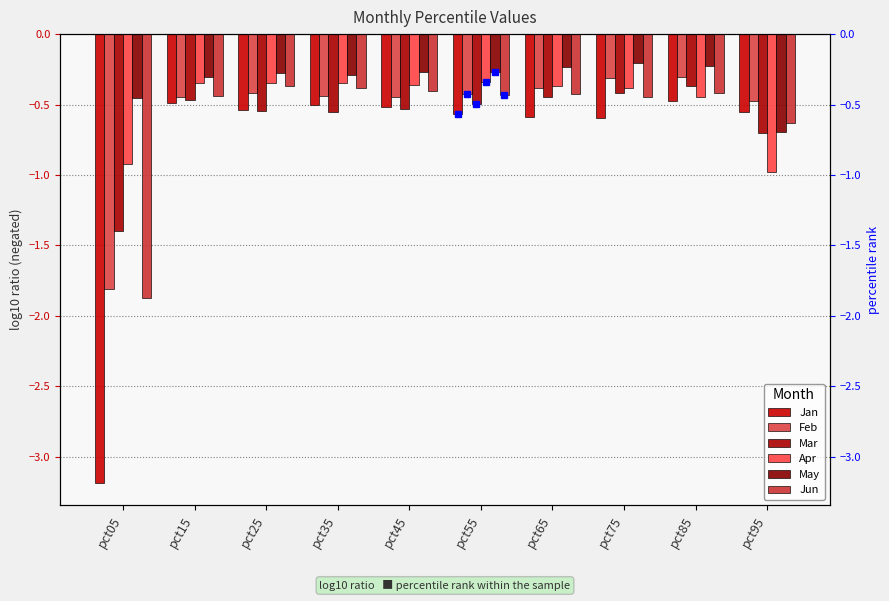

What is the value of the Jun bar at the 4th from the left?

-0.4